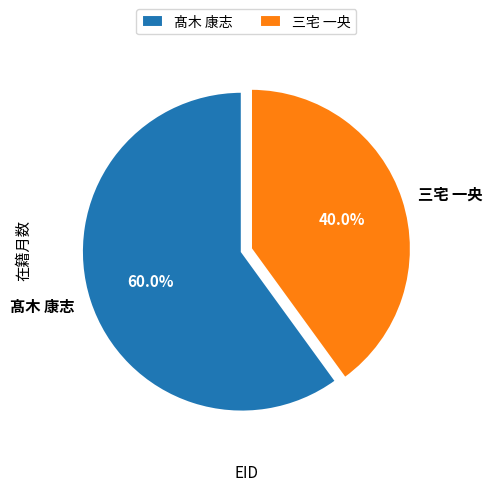

Combined, do 三宅 一央 and 髙木 康志 account for over 50%?

Yes